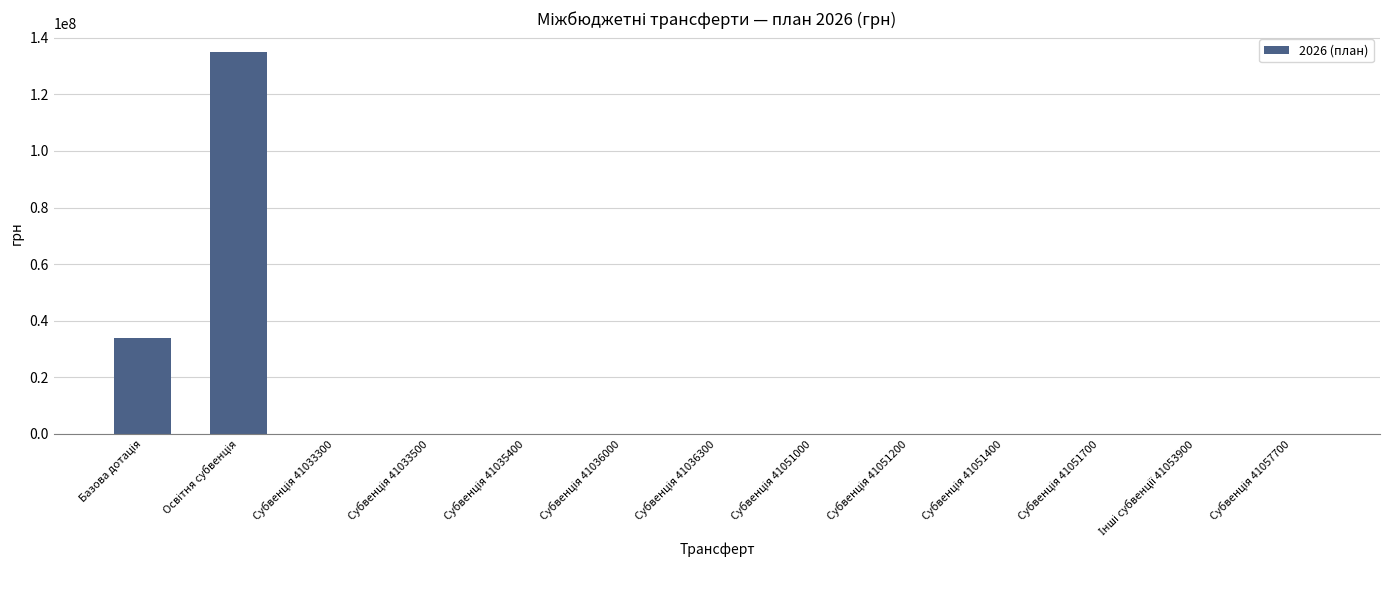

What is the sum of all values?

168692900